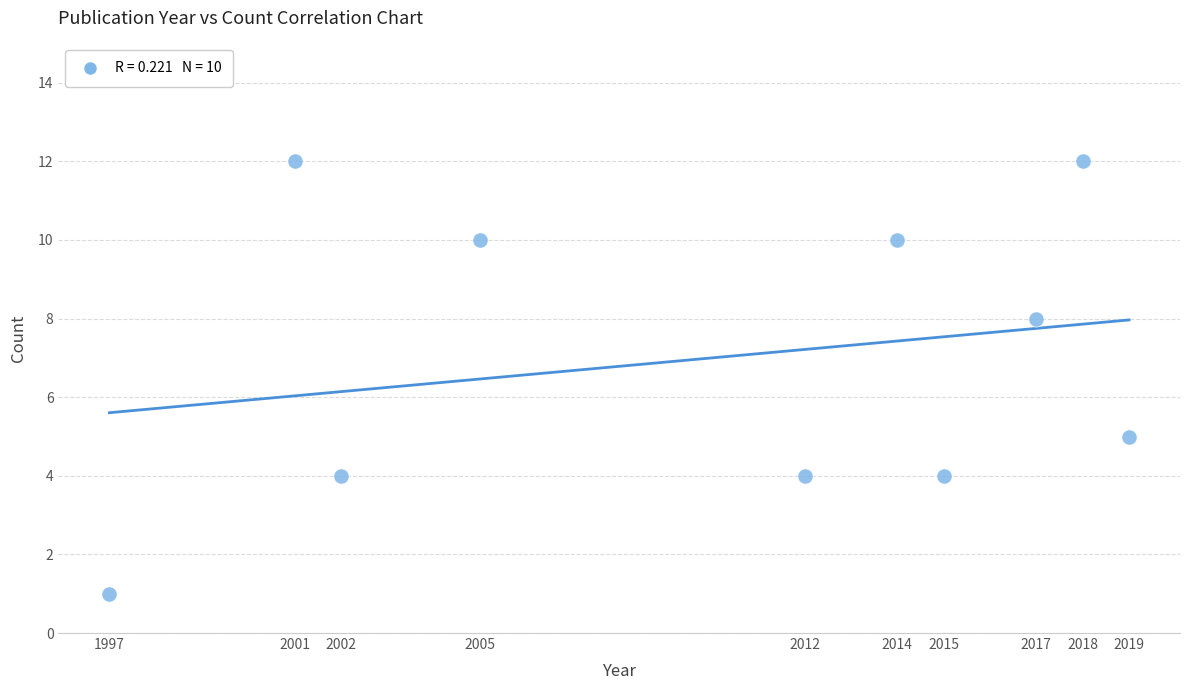

What is the average X value?

2010